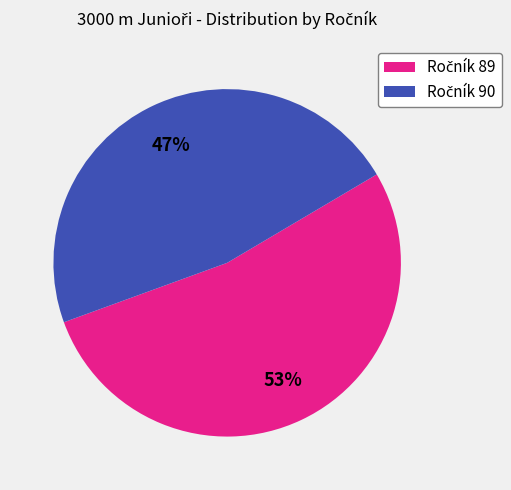

To the nearest percent, what is the average slice percentage?

50%